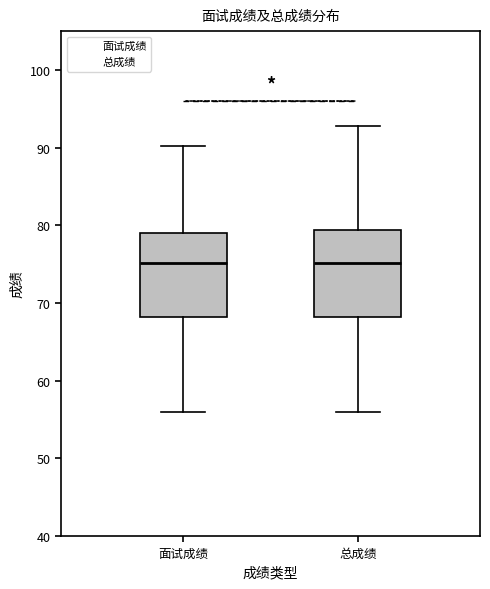

Where does the lower whisker of the box for 面试成绩 end on the y-axis? The values are not printed on the chart, so give them approximately, as read against the axis.

56